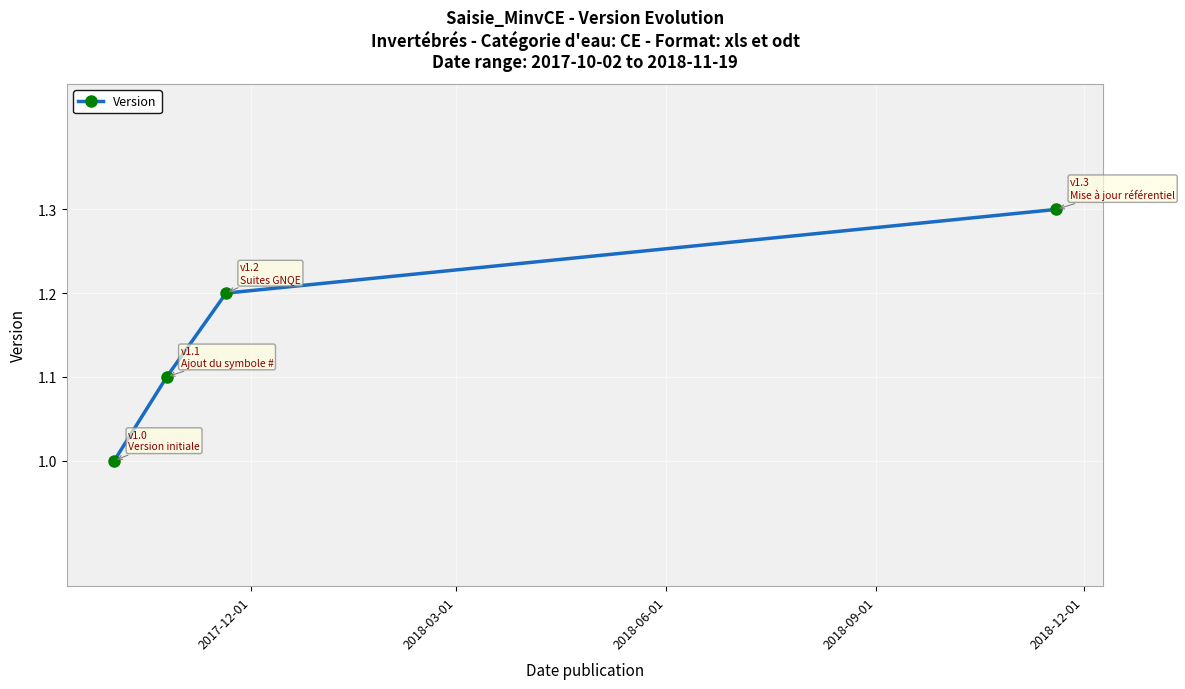

What is the value of the 1st point from the left?

1.0